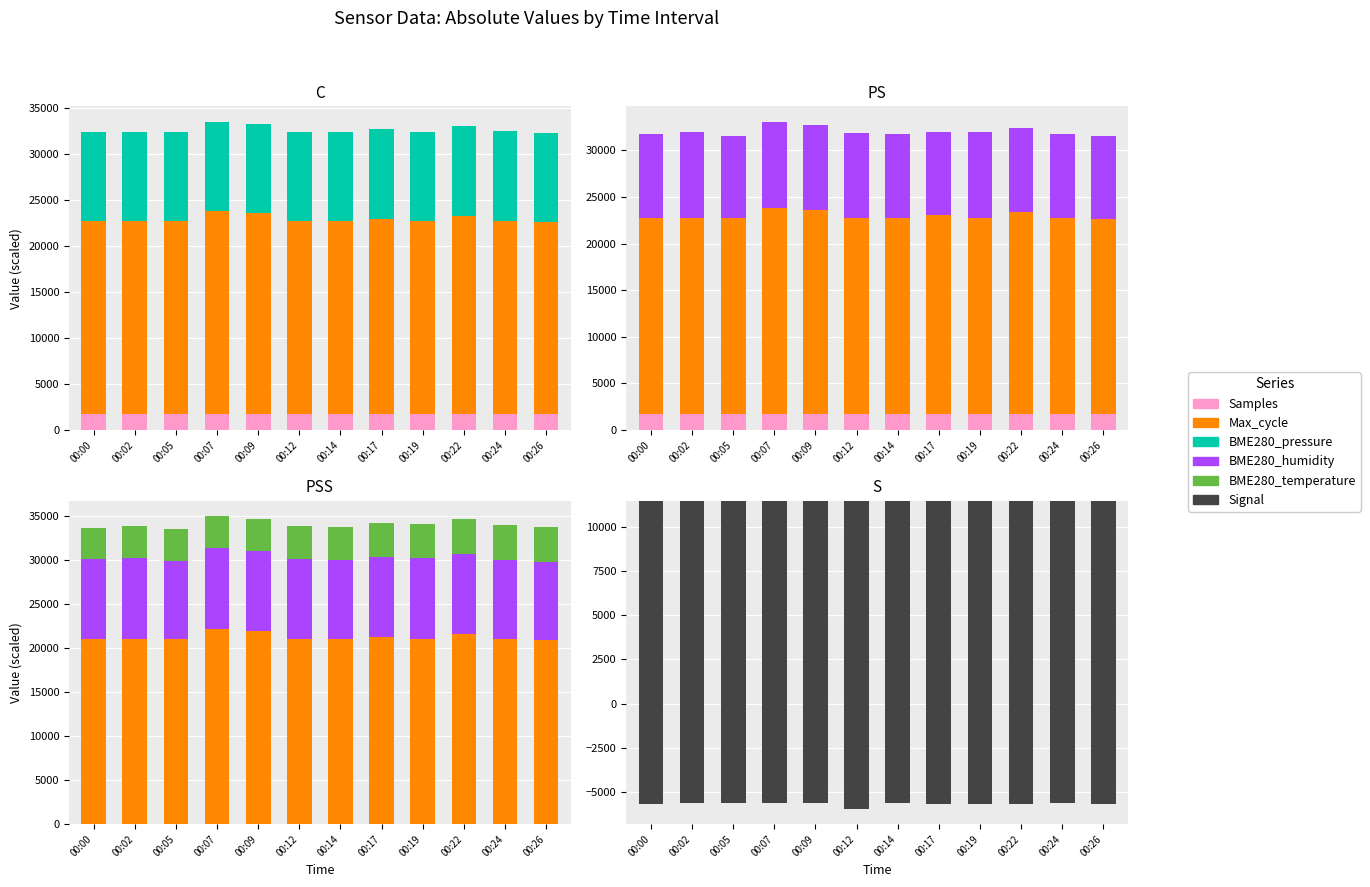

List the labels in order of BME280_pressure value, smallest first.

00:22, 00:26, 00:24, 00:19, 00:14, 00:17, 00:12, 00:09, 00:07, 00:05, 00:00, 00:02